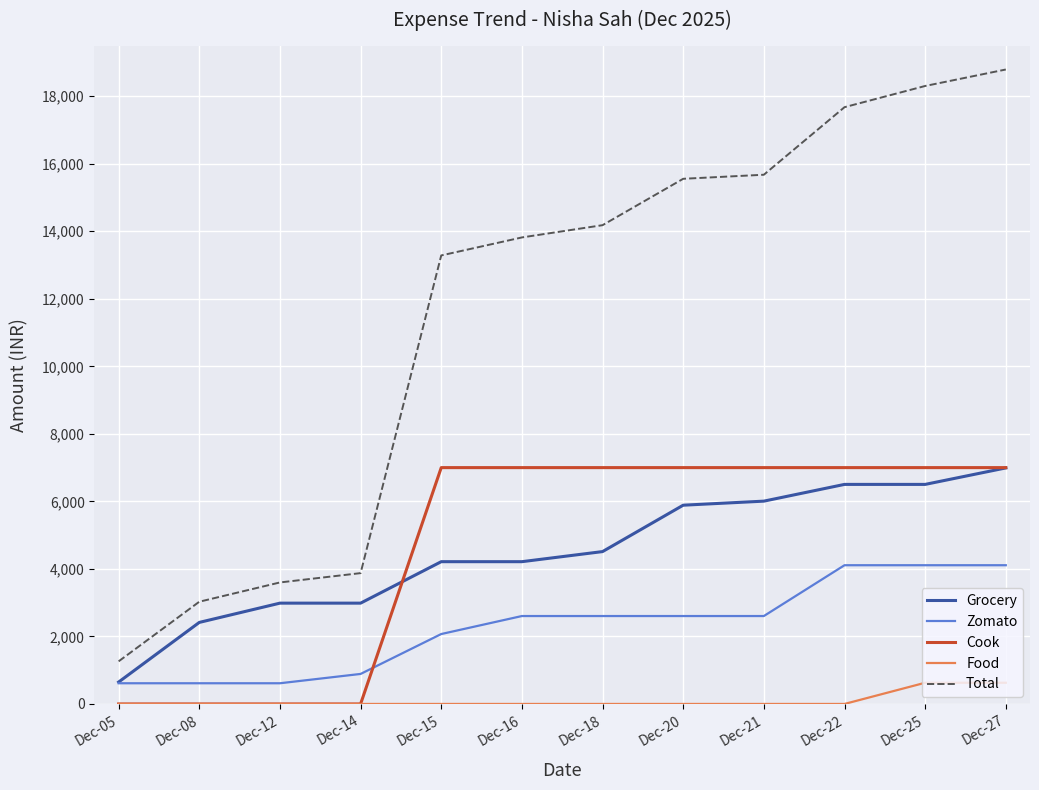

What are all the series names shown in the legend?

Grocery, Zomato, Cook, Food, Total